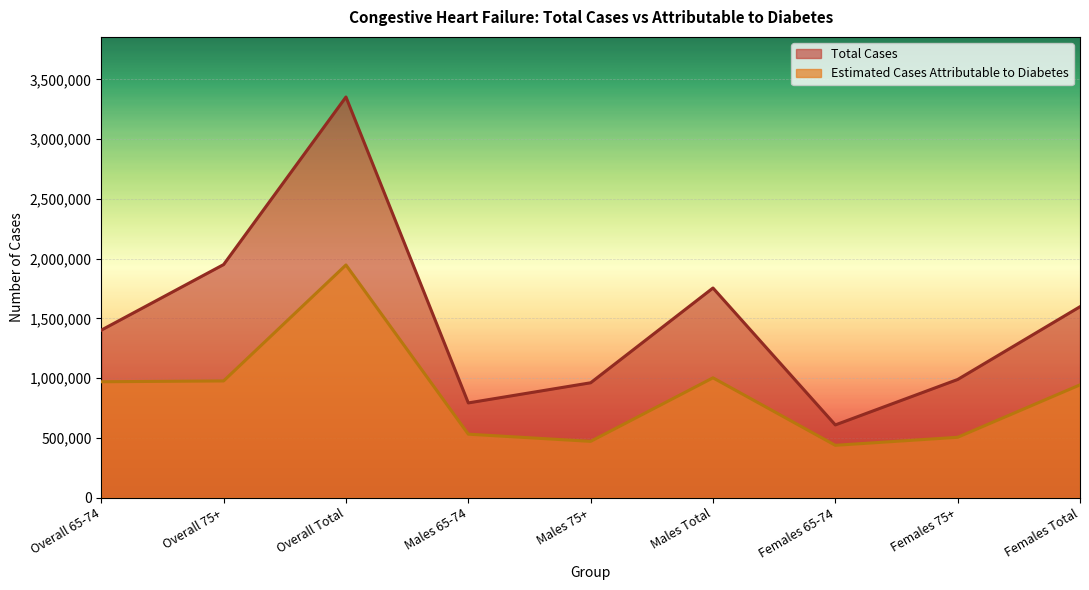

Reading left to right, what are all the values shown in this chart?

Total Cases: 1402358	1951181	3353539	793191	961836	1755027	609167	989345	1598513
Estimated Cases Attributable to Diabetes: 970420	977360	1947780	531840	471530	1003360	438590	505830	944420